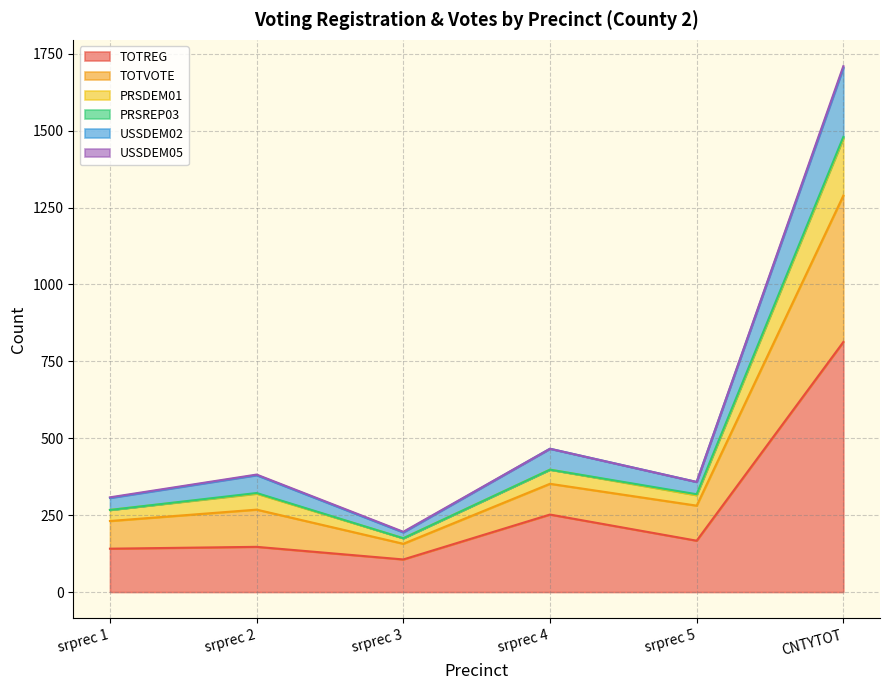

How many categories are shown in the chart?

6